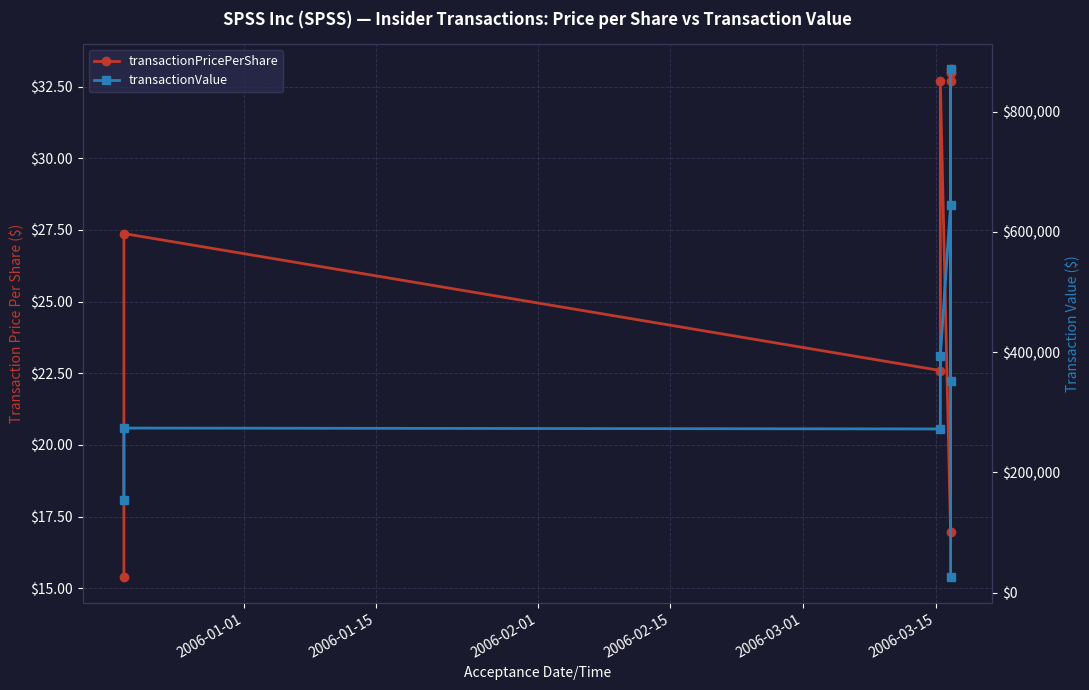

What is the value of the transactionPricePerShare point at the 5th from the left?

17.0